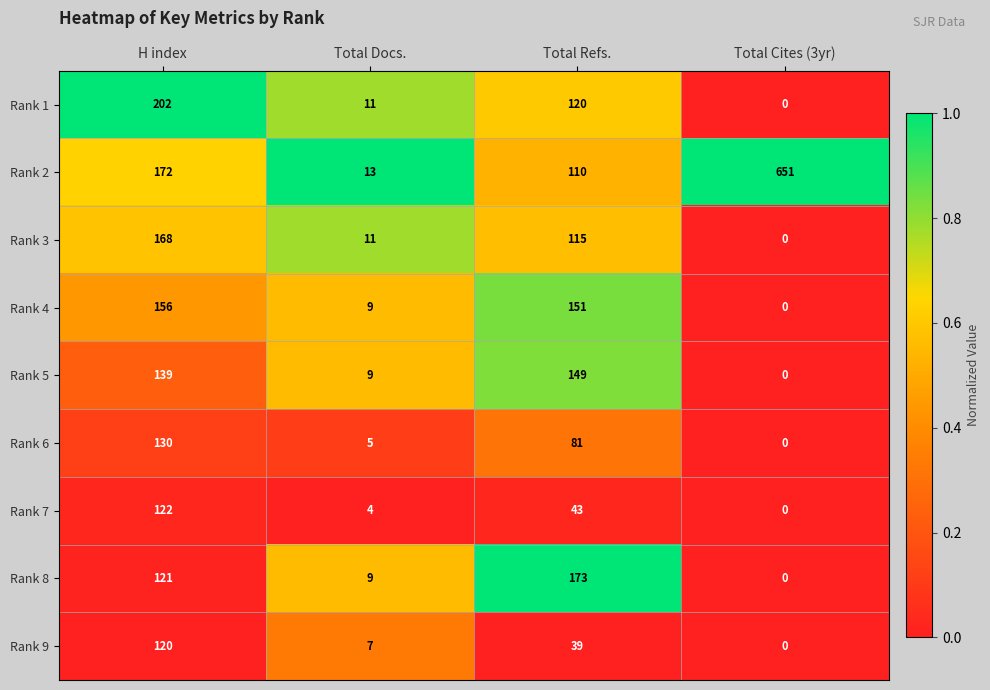

What is the maximum value shown in the chart?

651